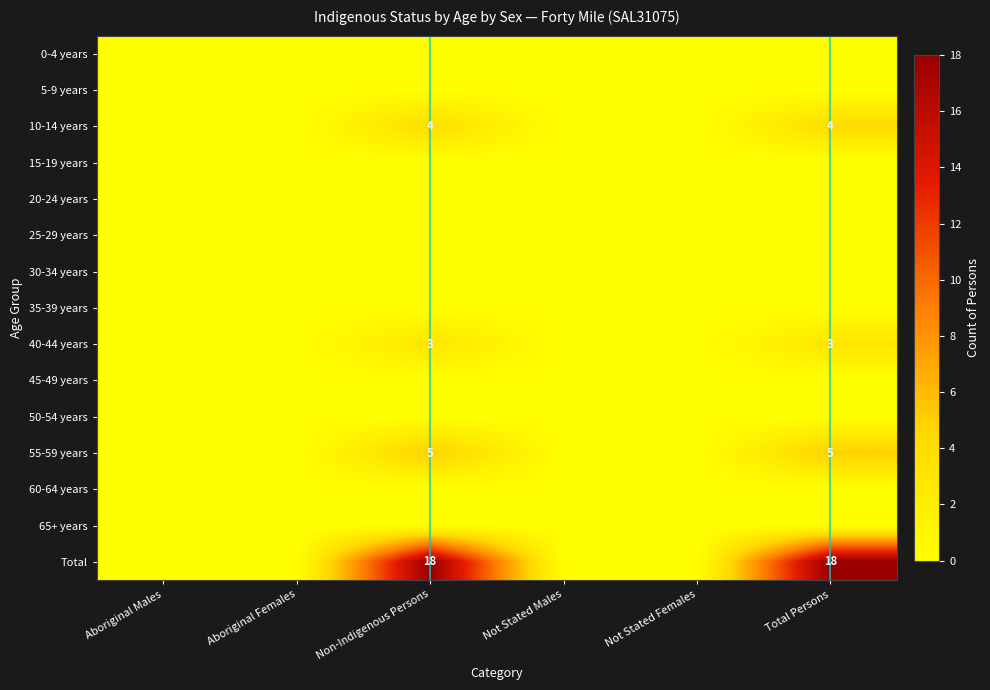

Which has a higher value, Non-Indigenous Persons or Aboriginal Males?

Non-Indigenous Persons